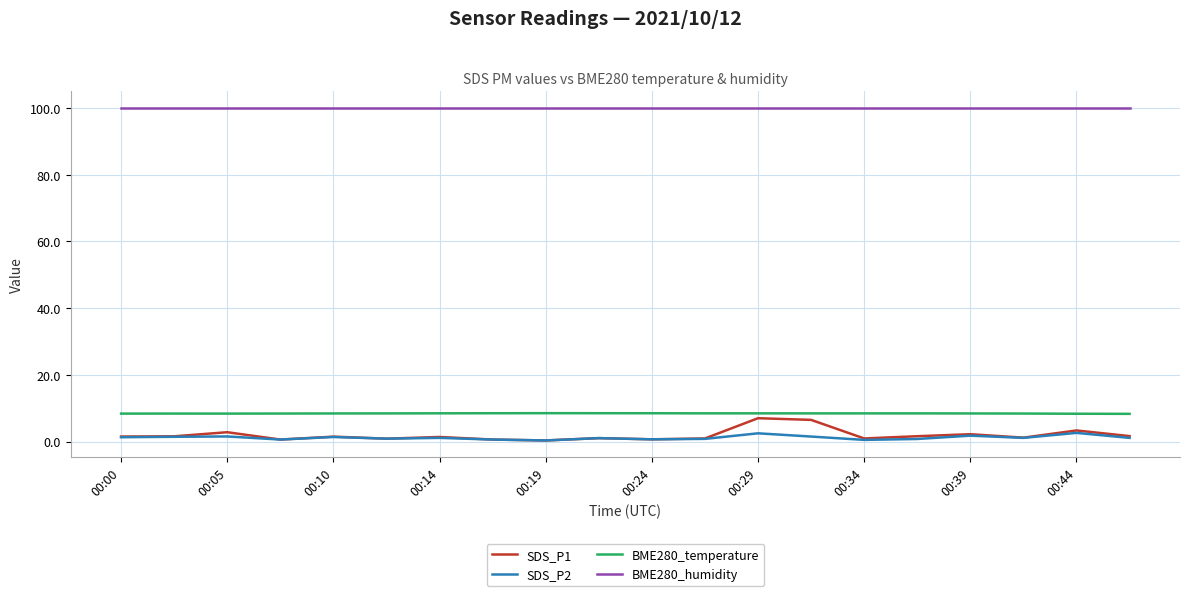

What is the maximum value for BME280_temperature?

8.5